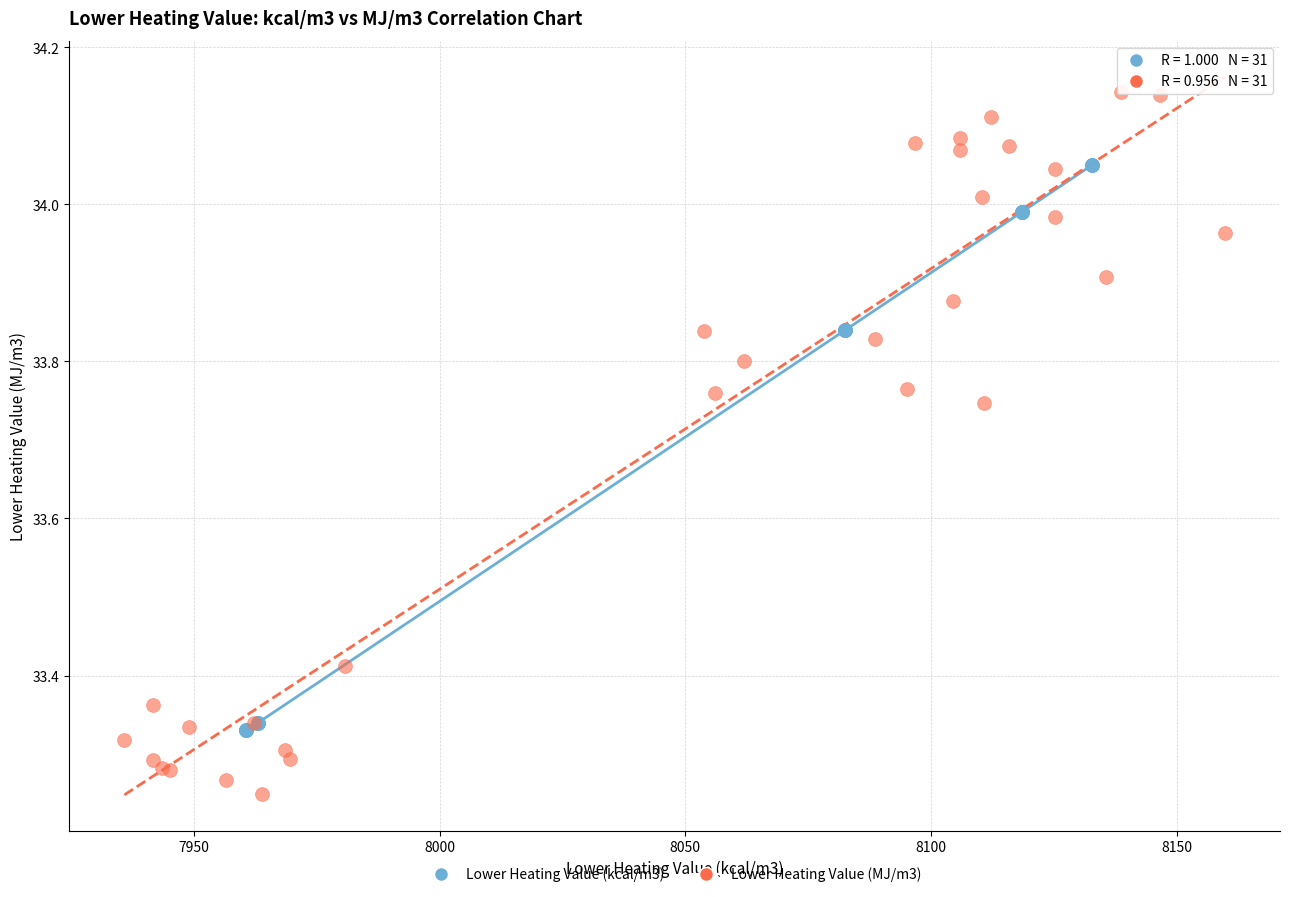

Which series reaches the minimum Y coordinate?

Lower Heating Value (MJ/m3)